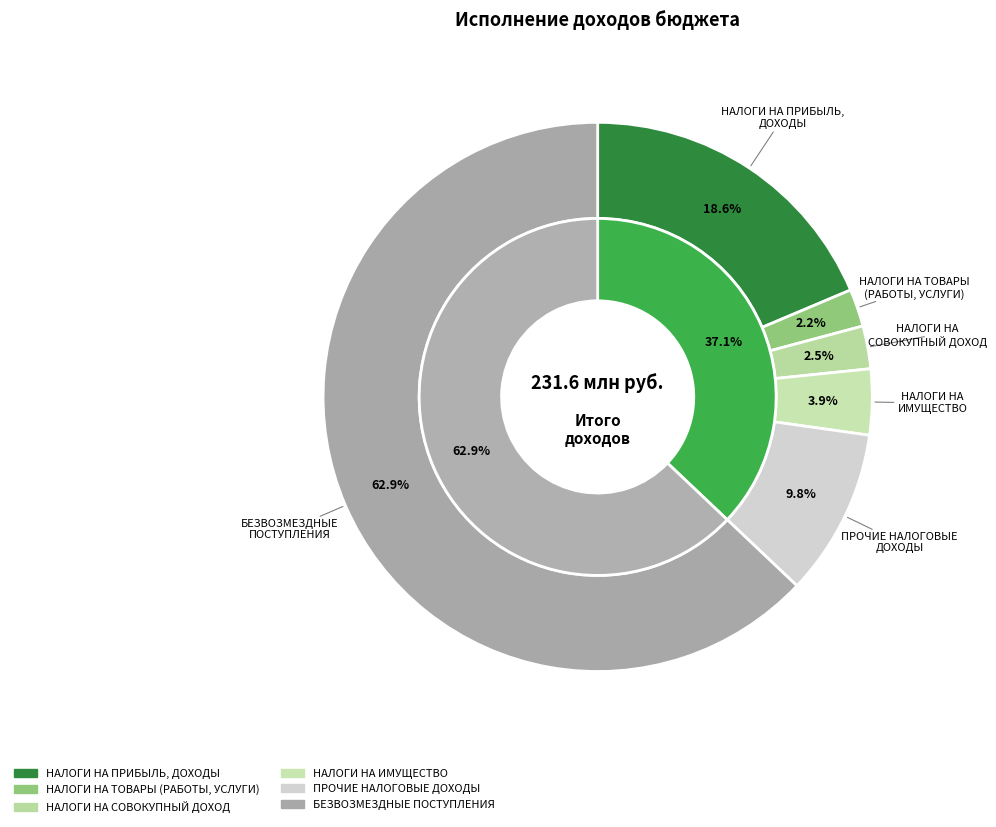

Count the number of slices in the pie.

6